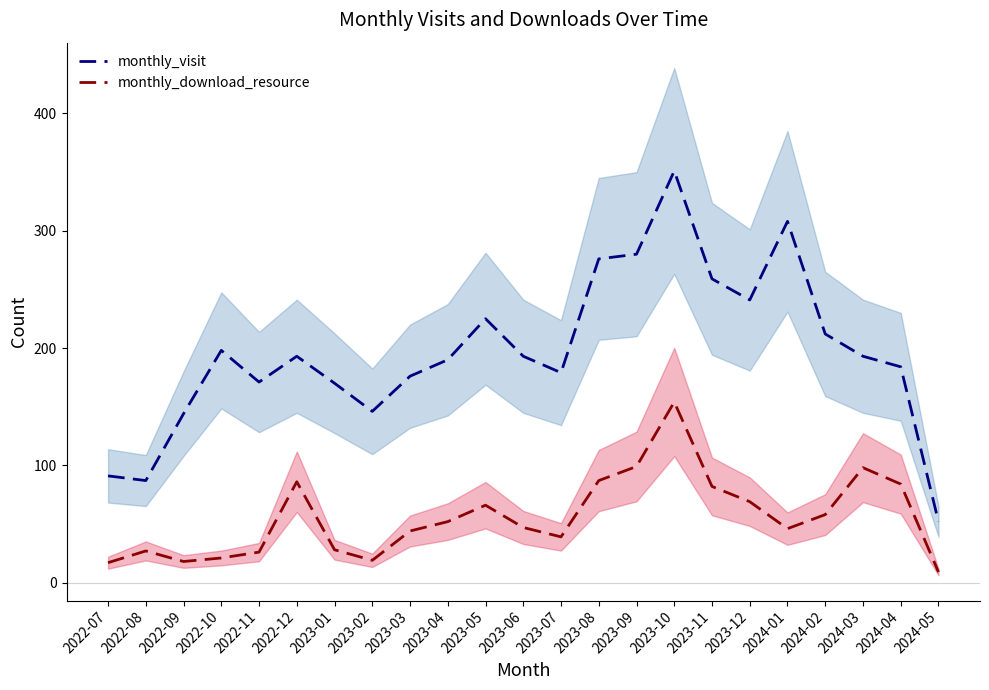

What are all the series names shown in the legend?

monthly_visit, monthly_download_resource